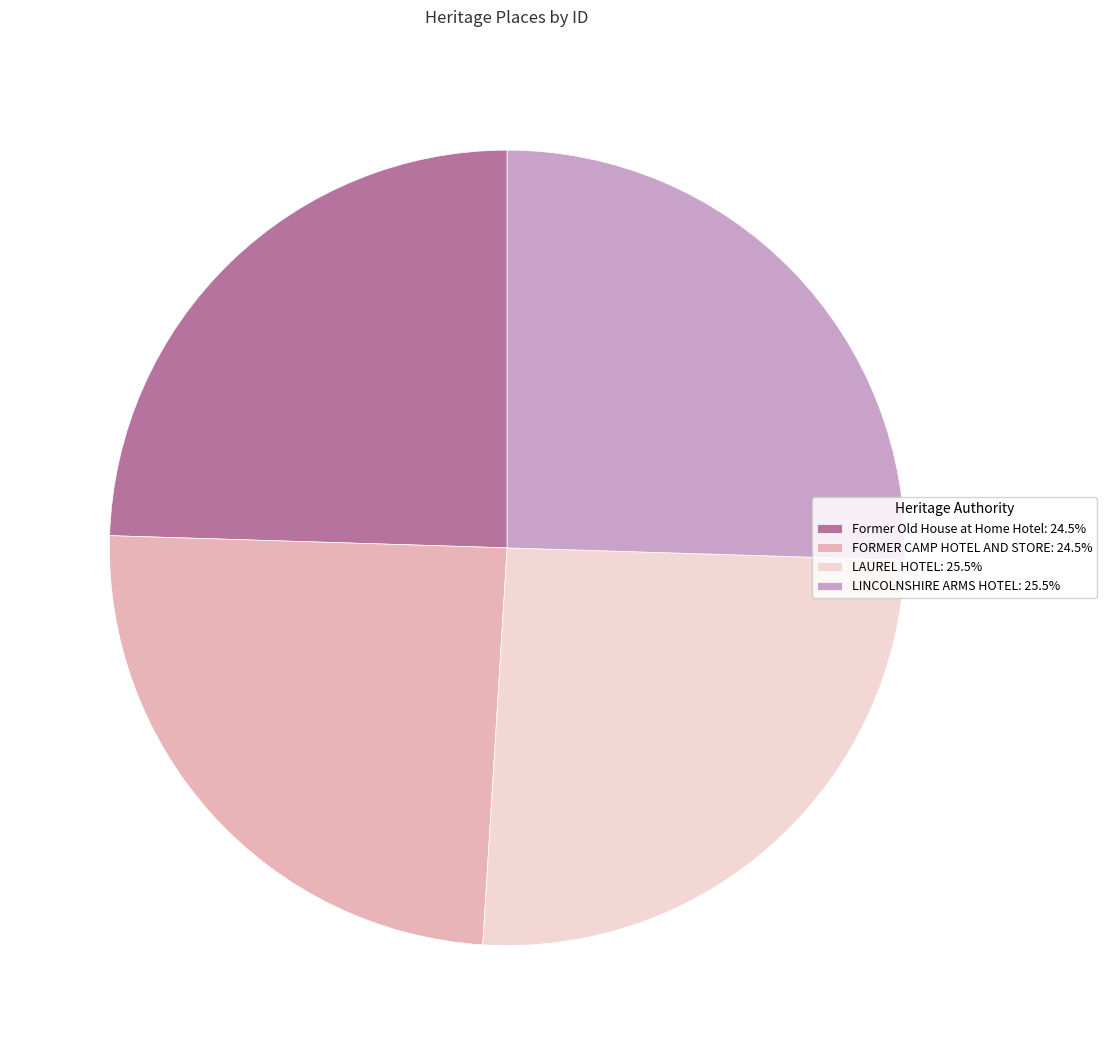

How many slices are in this pie chart?

4